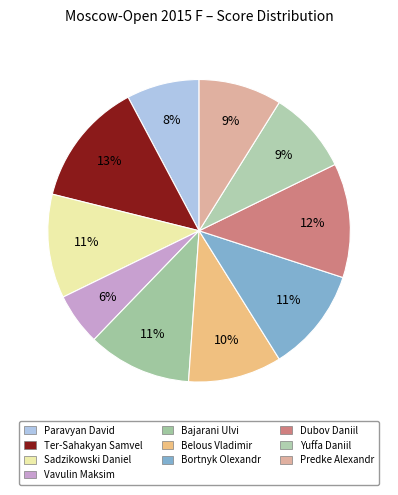

Count the number of slices in the pie.

10